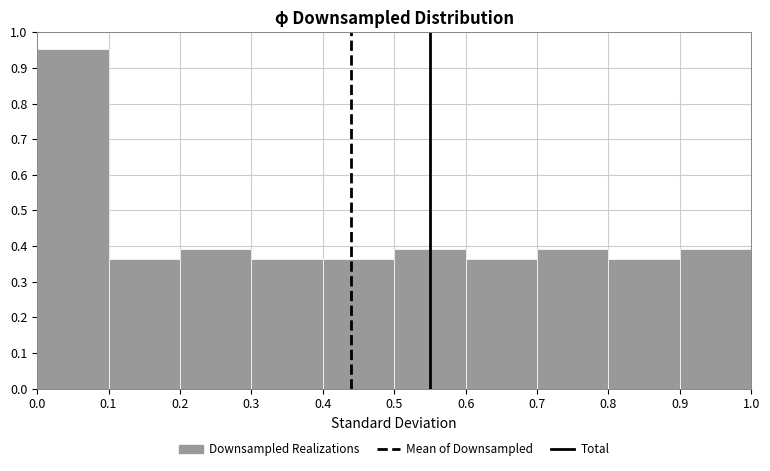

Reading left to right, list every bar in this chart as the range it spans on the x-axis followed by its height. The values are not printed on the chart, so give them approximately, as read against the axis.

0.0 to 0.1: 0.95
0.1 to 0.2: 0.36
0.2 to 0.3: 0.39
0.3 to 0.4: 0.36
0.4 to 0.5: 0.36
0.5 to 0.6: 0.39
0.6 to 0.7: 0.36
0.7 to 0.8: 0.39
0.8 to 0.9: 0.36
0.9 to 1.0: 0.39